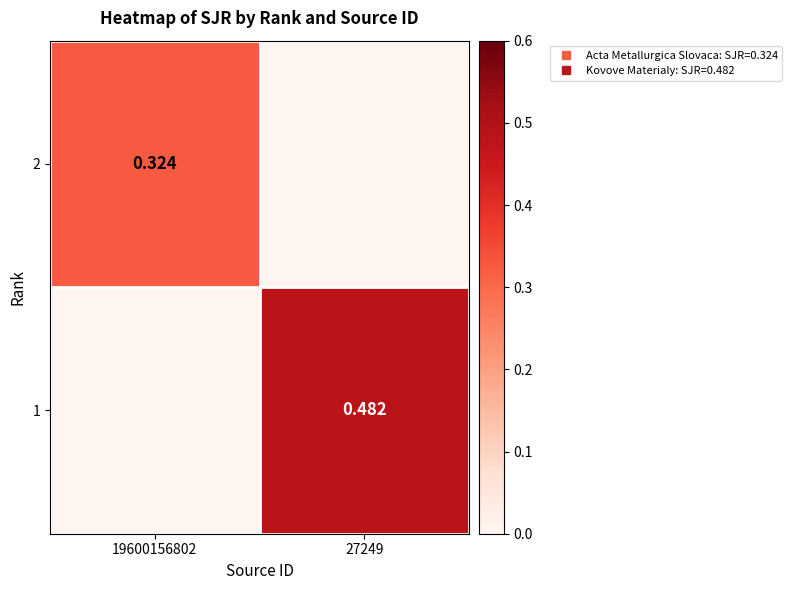

At which label does 1 first exceed 0?

27249